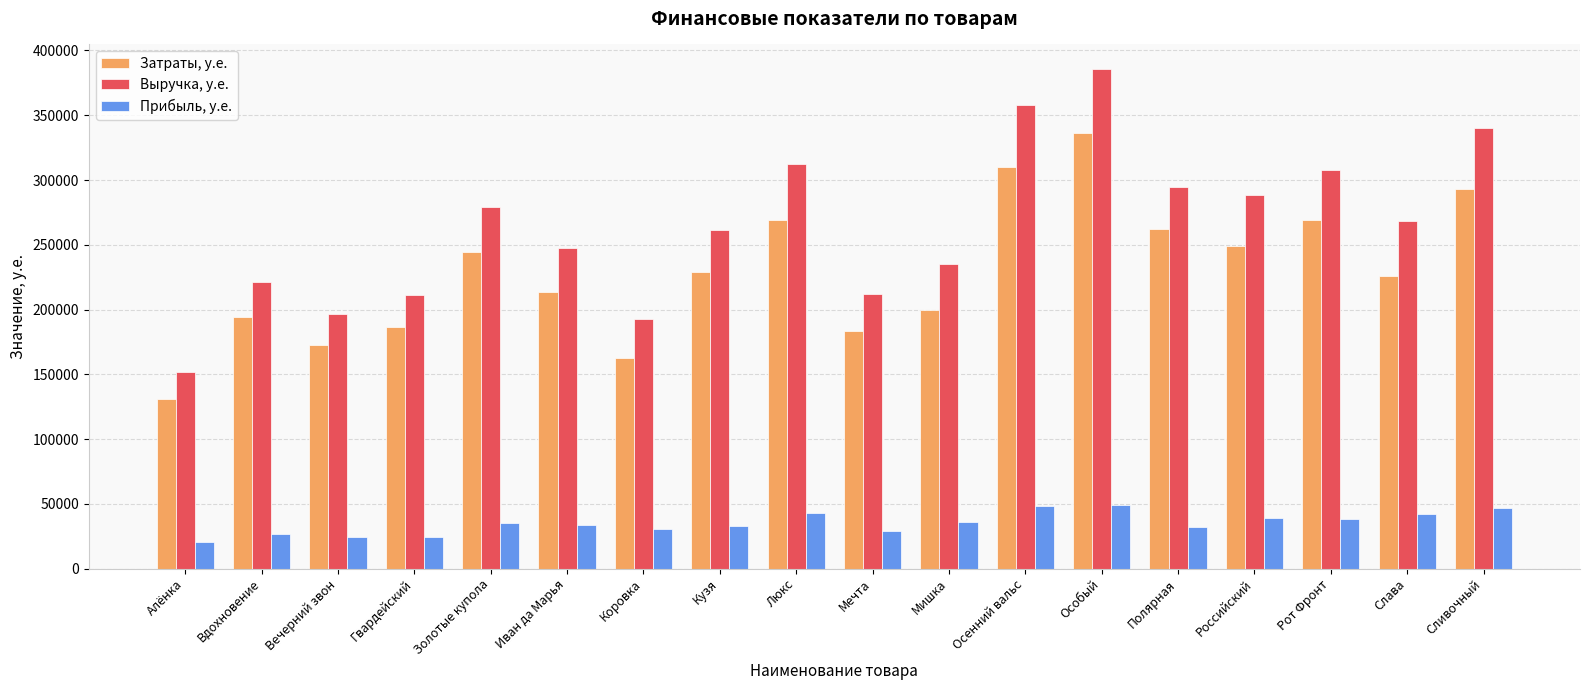

What is the average value of the Затраты, у.е. series?

229569.5